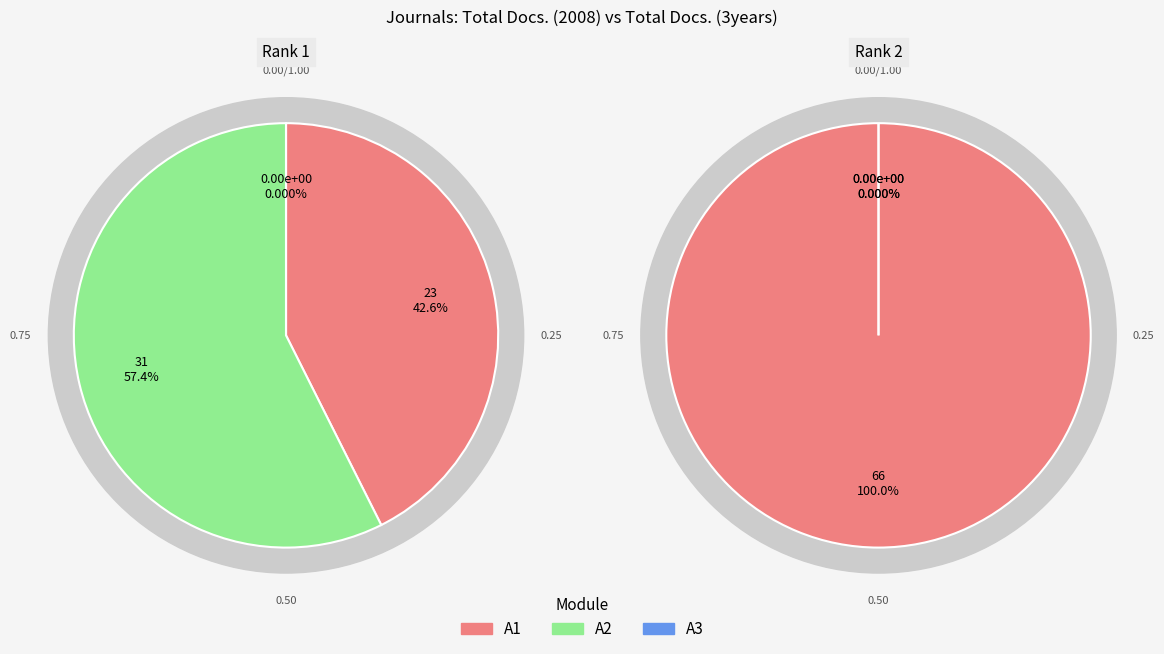

True or false: RAE Revista de Administracao de Empresas accounts for 100% of the total.

True